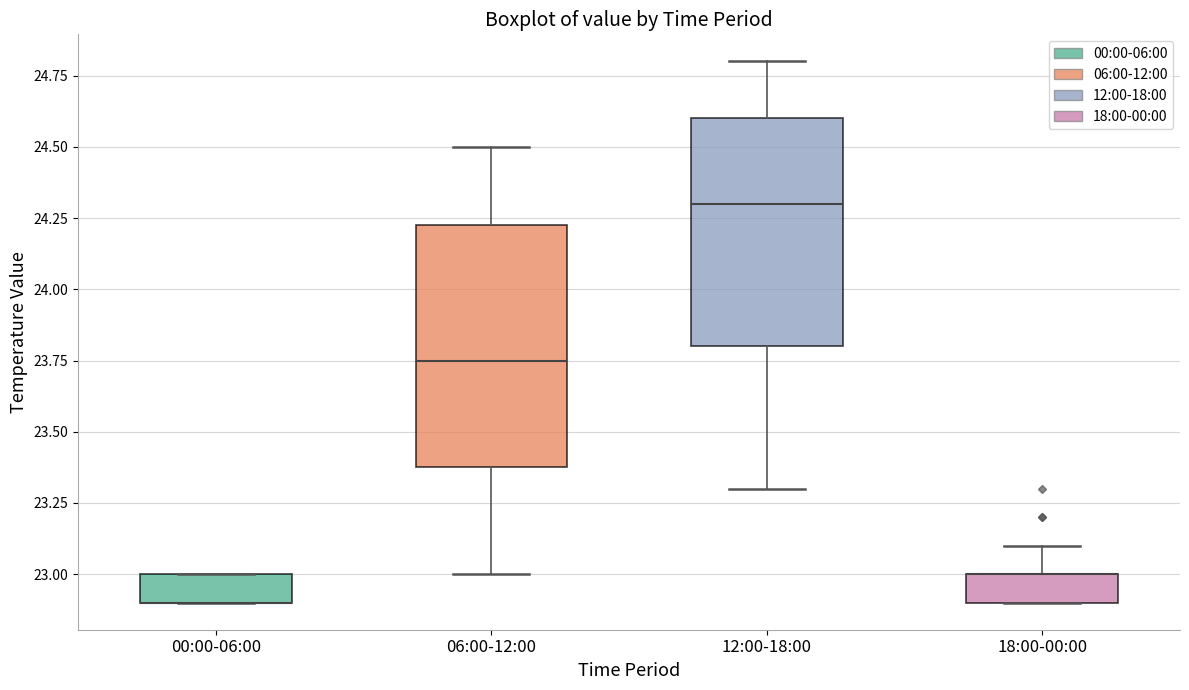

Comparing the boxes themselves (not the whiskers), which one is the tallest?

06:00-12:00